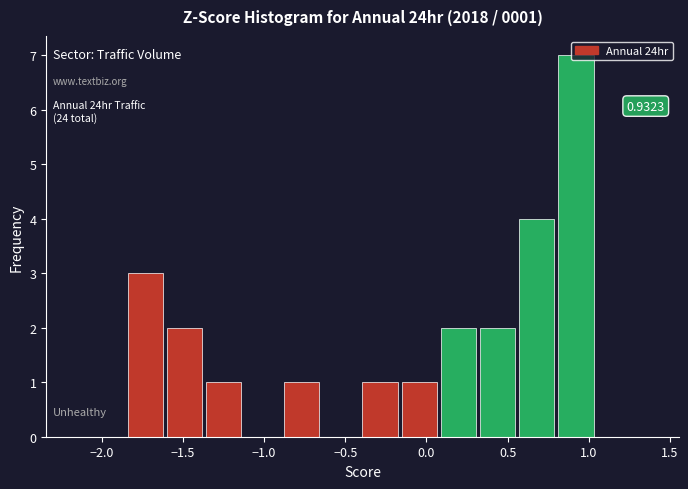

Which range on the x-axis has the tallest bar?

0.80 to 1.05